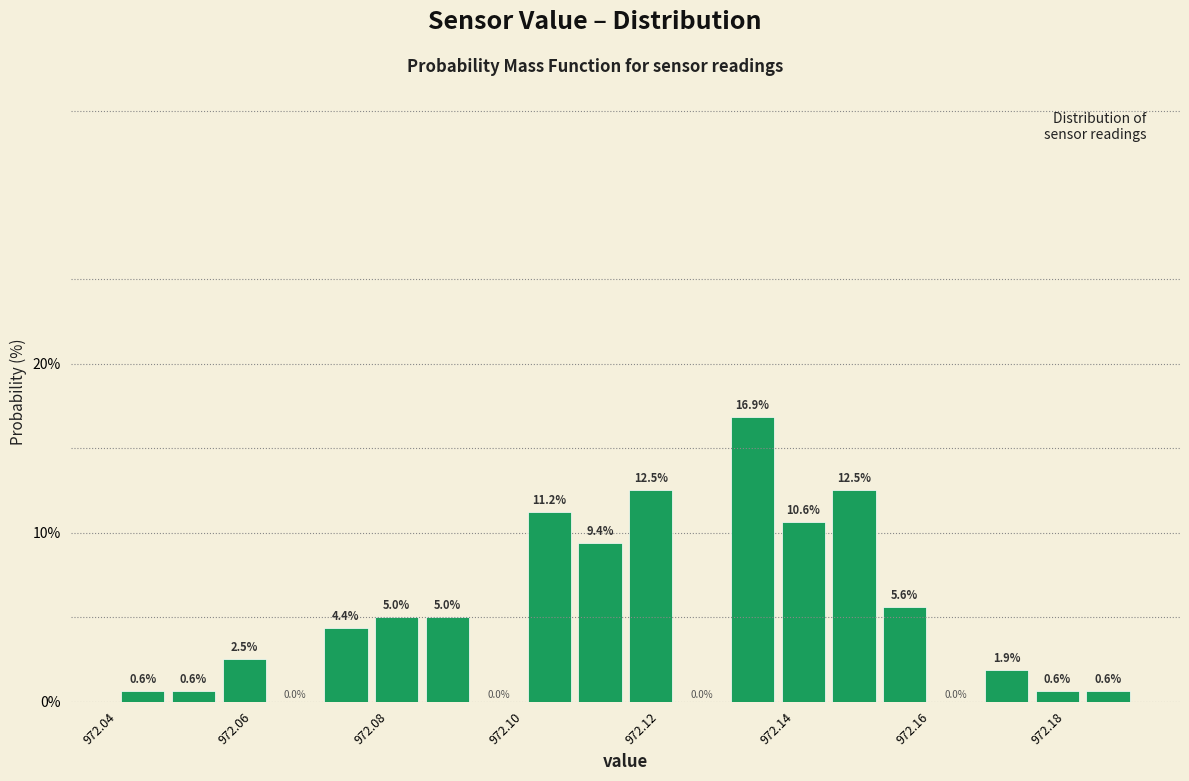

Read against the x-axis, roughly where is the centre of the tallest bar?

972.134